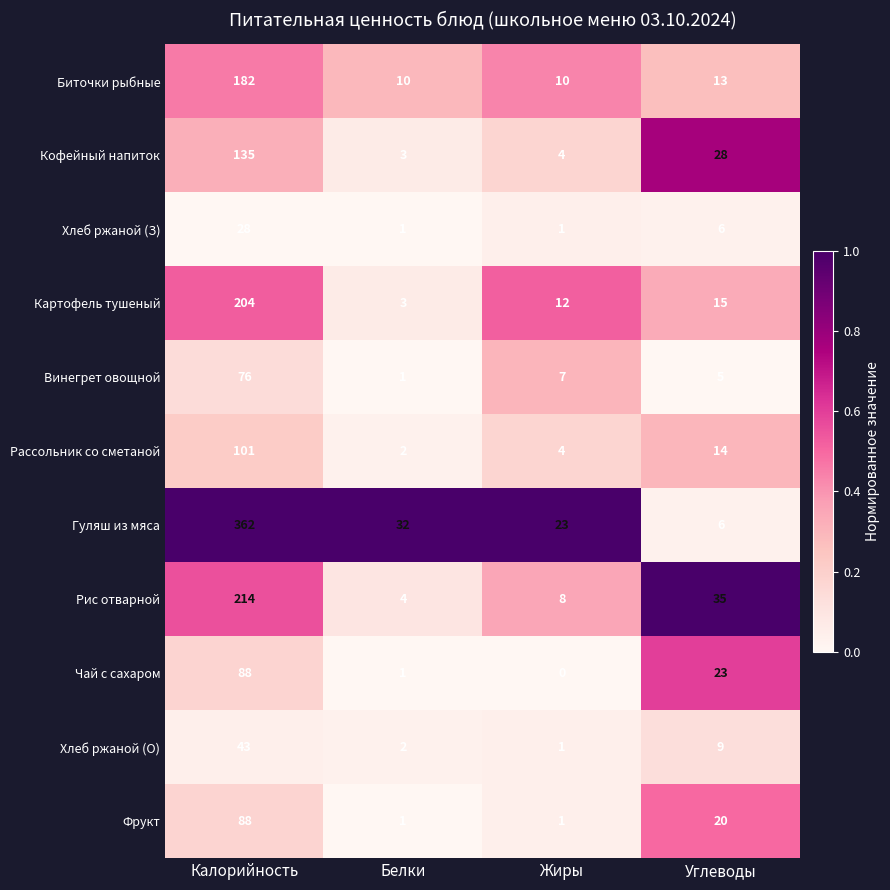

Which series has the largest range (max minus min)?

Гуляш из мяса